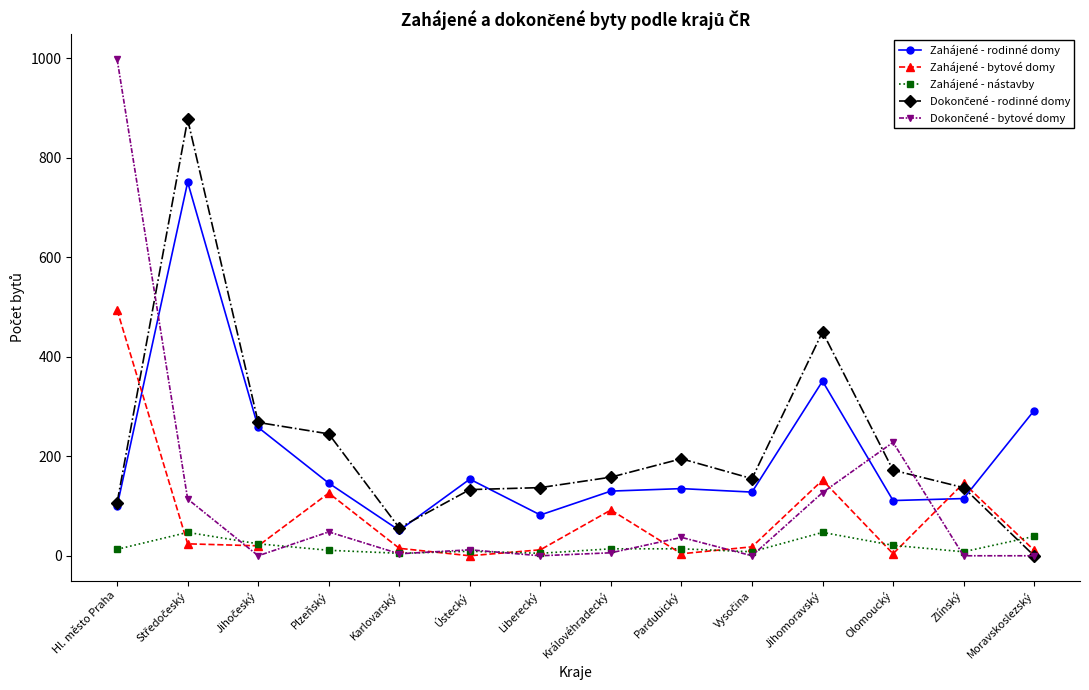

True or false: Zahájené - rodinné domy and Zahájené - nástavby intersect in this chart.

False